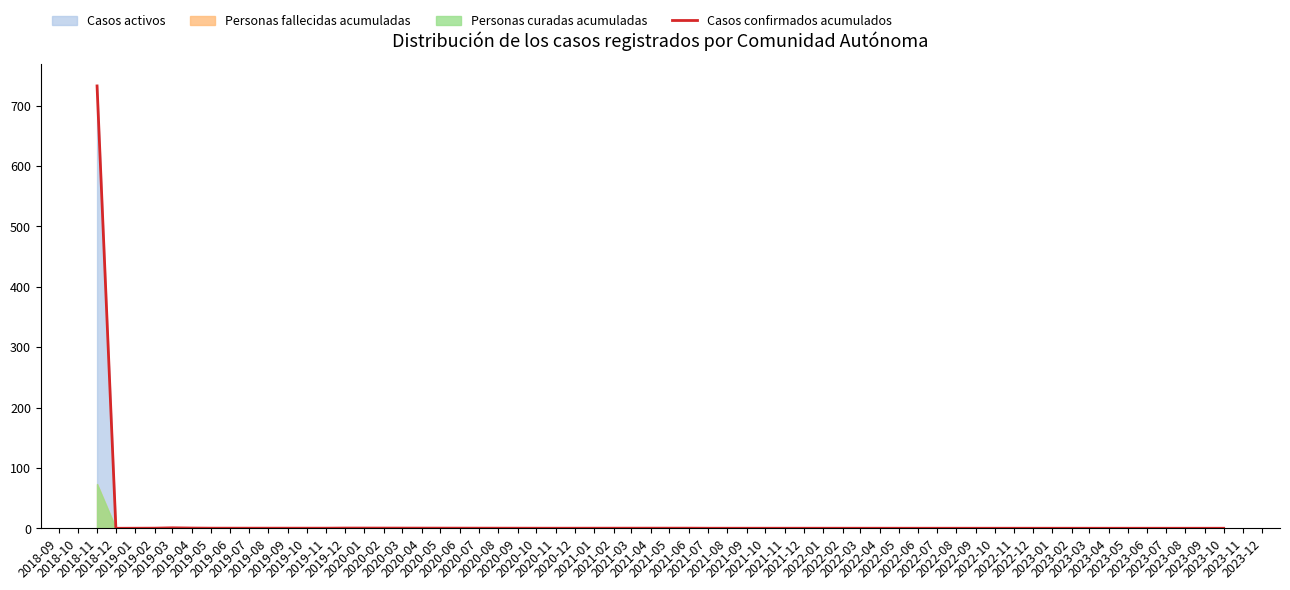

Is it true that the value at 2019-03 is 0.8?

True